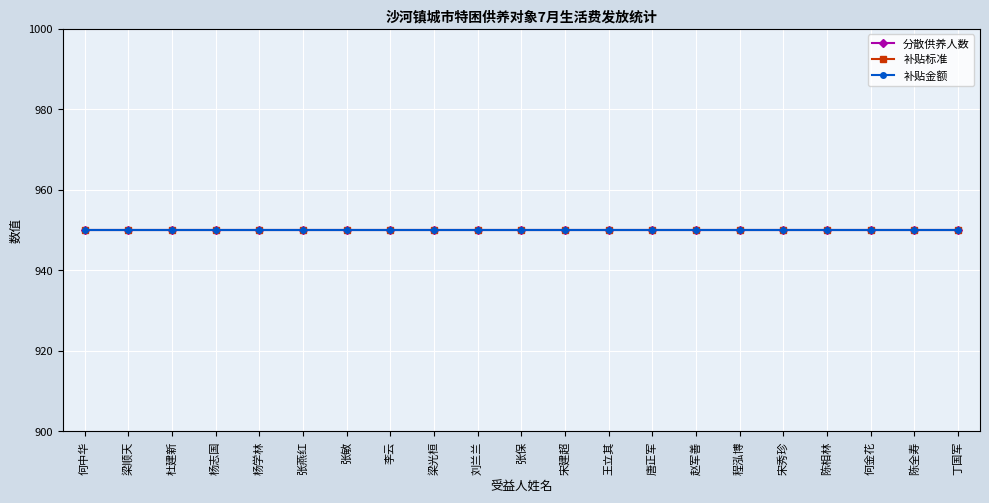

Rank the series by their maximum value, from highest to lowest.

补贴标准, 补贴金额, 分散供养人数